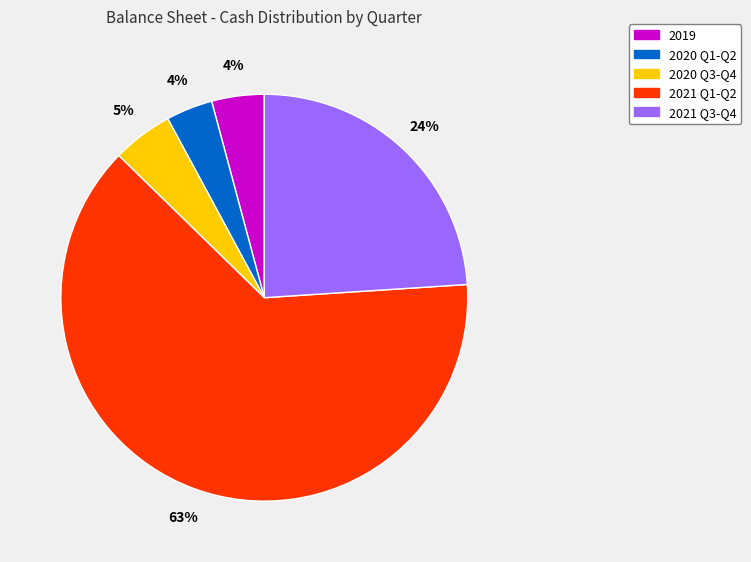

Is there any slice that represents more than half of the pie?

Yes